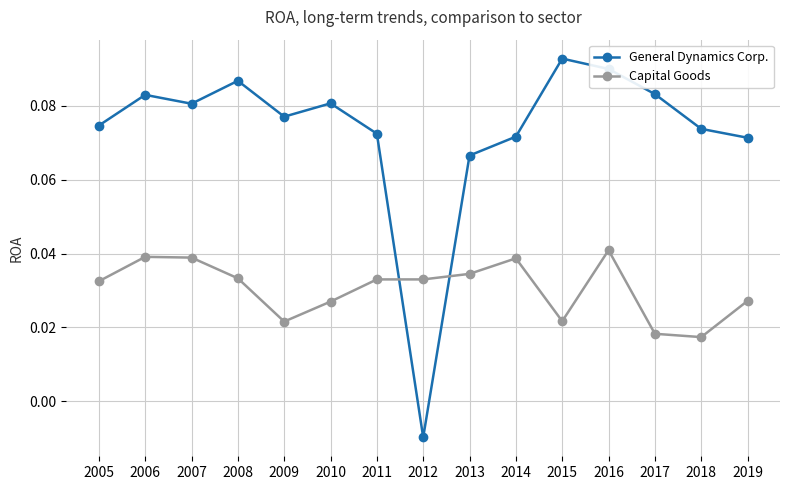

Rank the series by their maximum value, from lowest to highest.

Capital Goods, General Dynamics Corp.